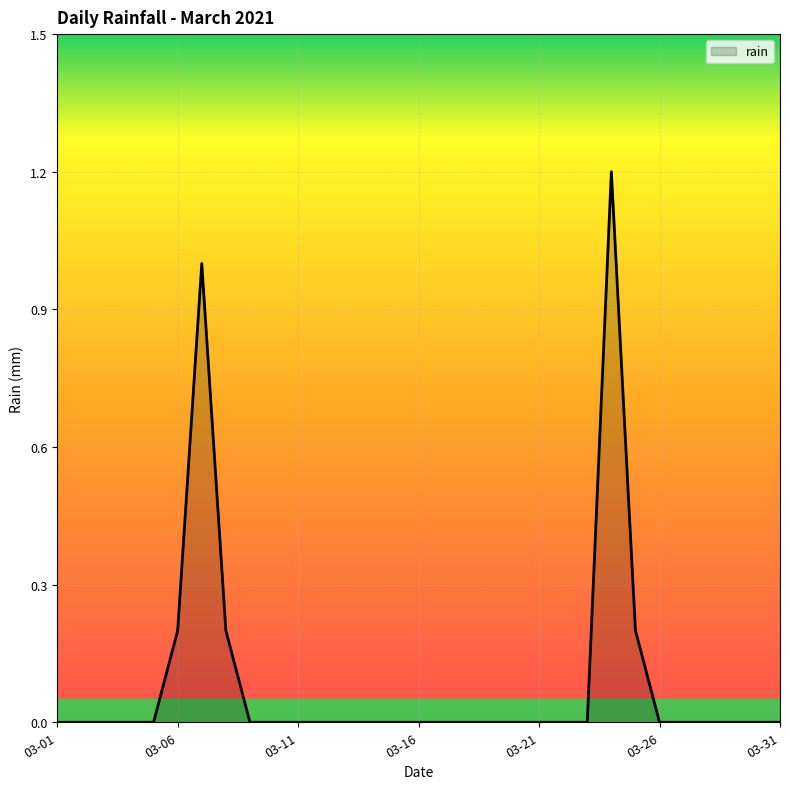

Count the values in the range 0 to 1.

30